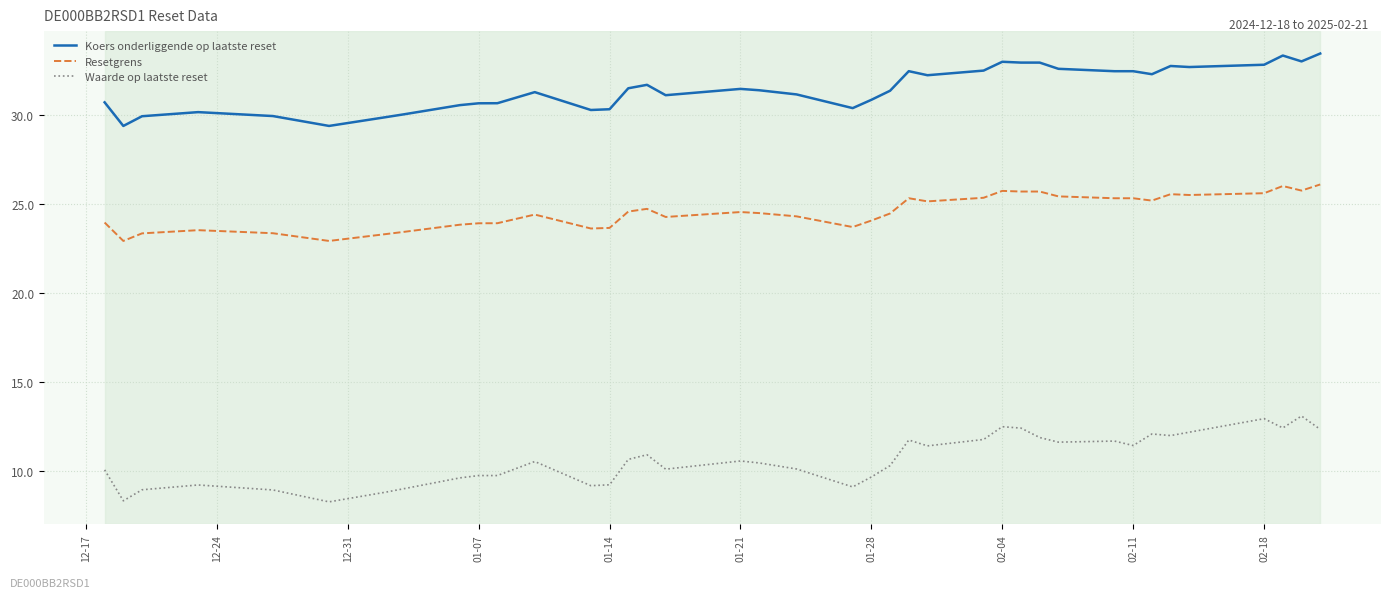

How many categories are shown in the chart?

39